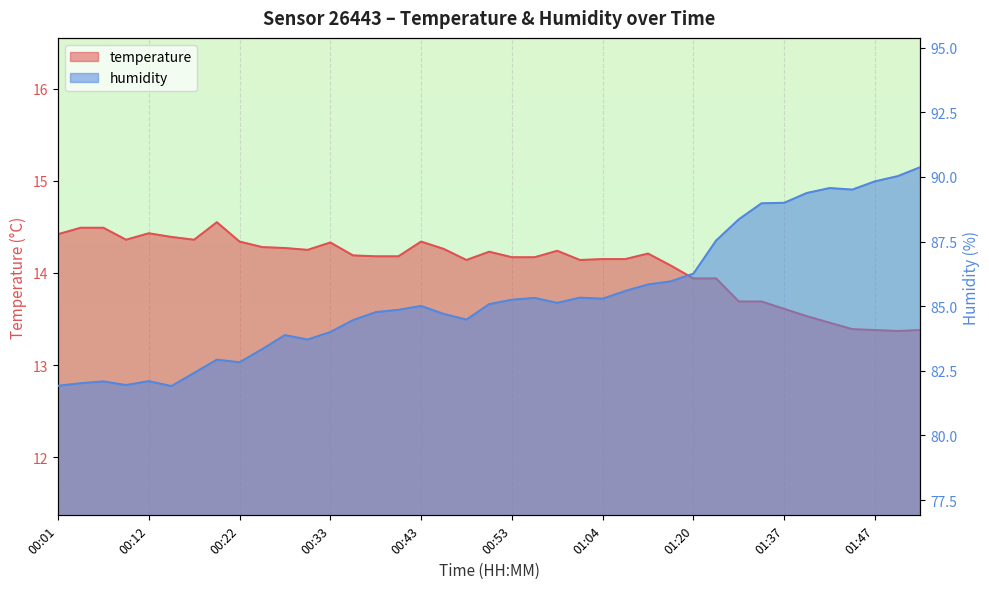

True or false: humidity has a value of 86.0 at 01:18.

True